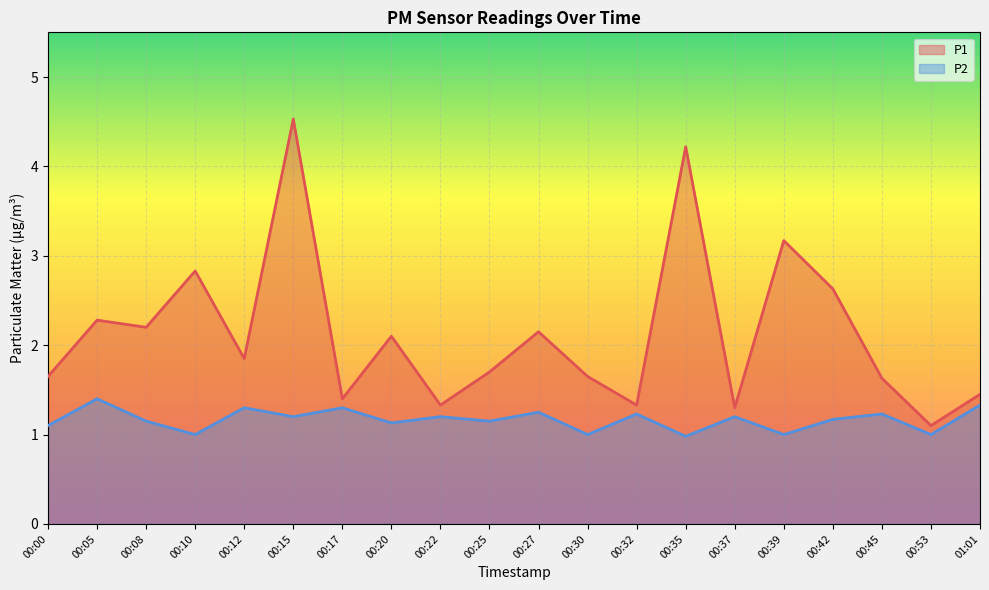

Reading right to left, transcribe all the data shown in this chart.

P1: 01:01=1.4	00:53=1.1	00:45=1.6	00:42=2.6	00:39=3.2	00:37=1.3	00:35=4.2	00:32=1.3	00:30=1.6	00:27=2.1	00:25=1.7	00:22=1.3	00:20=2.1	00:17=1.4	00:15=4.5	00:12=1.9	00:10=2.8	00:08=2.2	00:05=2.3	00:00=1.6
P2: 01:01=1.3	00:53=1.0	00:45=1.2	00:42=1.2	00:39=1.0	00:37=1.2	00:35=1.0	00:32=1.2	00:30=1.0	00:27=1.2	00:25=1.1	00:22=1.2	00:20=1.1	00:17=1.3	00:15=1.2	00:12=1.3	00:10=1.0	00:08=1.1	00:05=1.4	00:00=1.1